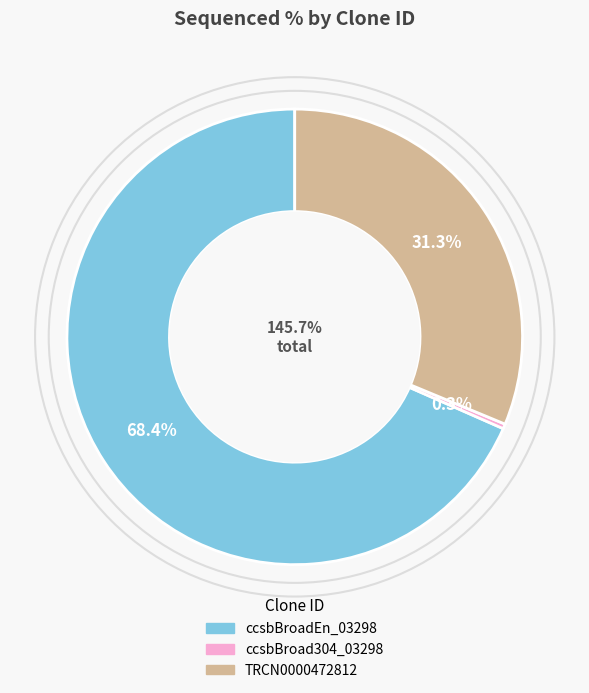

Does TRCN0000472812 account for over 50% of the chart?

No